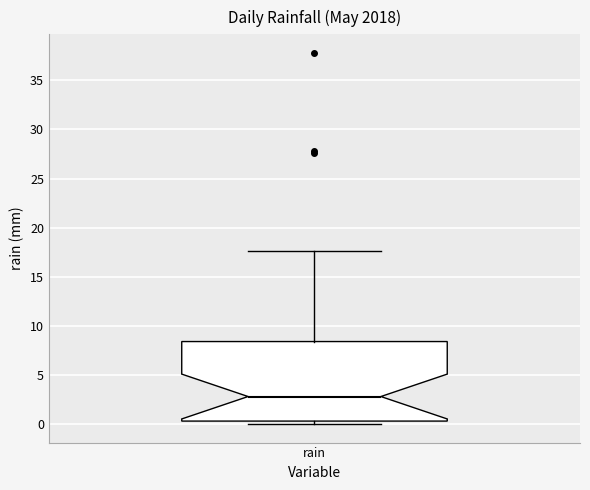

Where is the upper edge of the box for rain on the y-axis? The values are not printed on the chart, so give them approximately, as read against the axis.

8.5